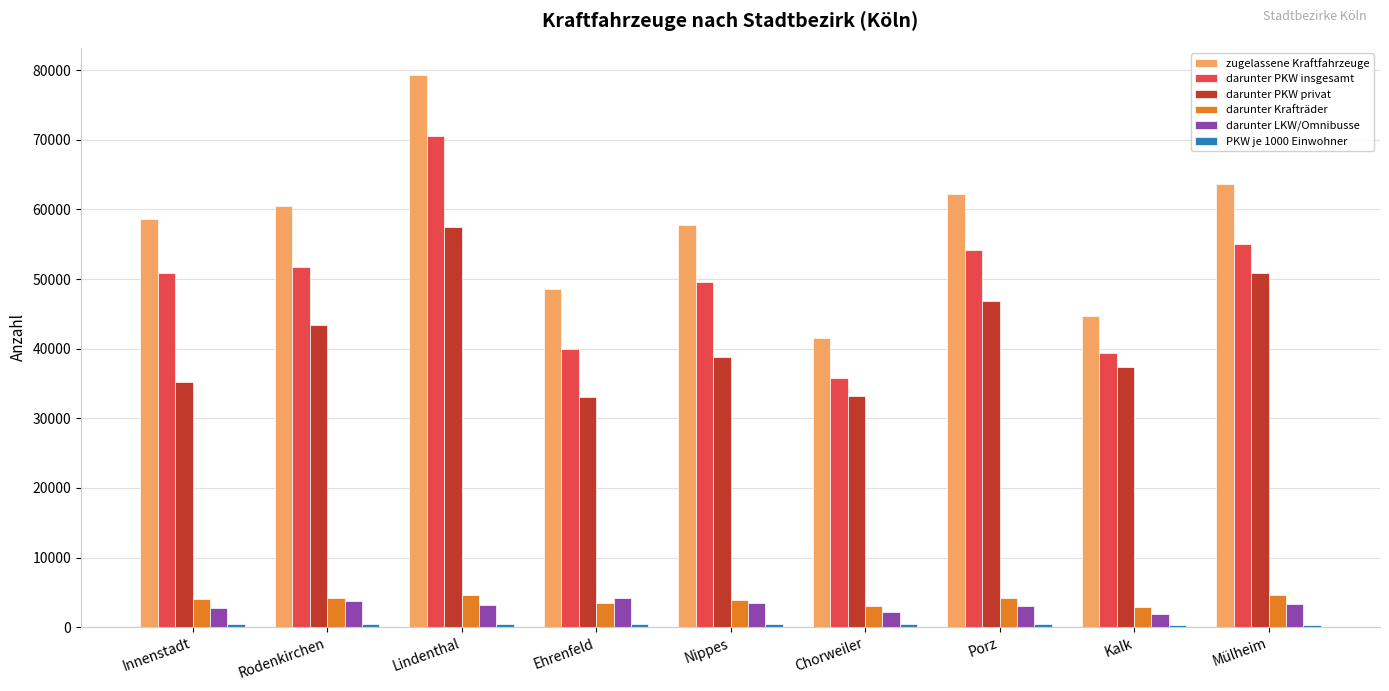

Which series has the largest range (max minus min)?

zugelassene Kraftfahrzeuge